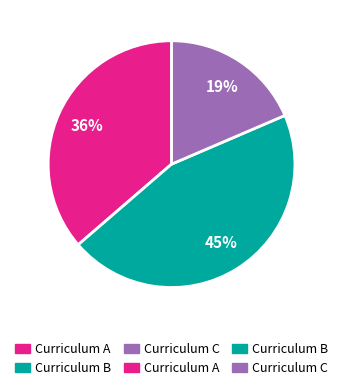

To the nearest percent, what is the average slice percentage?

33%